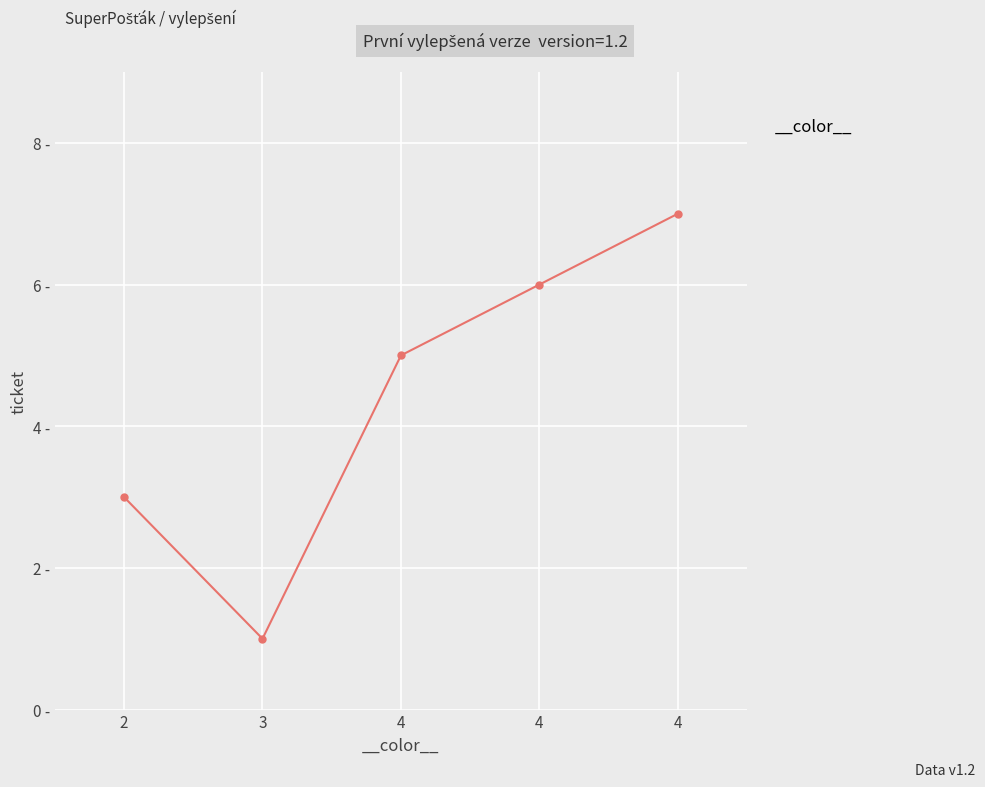

Approximately how many times larger is the value at 3 compared to 4?

0.2